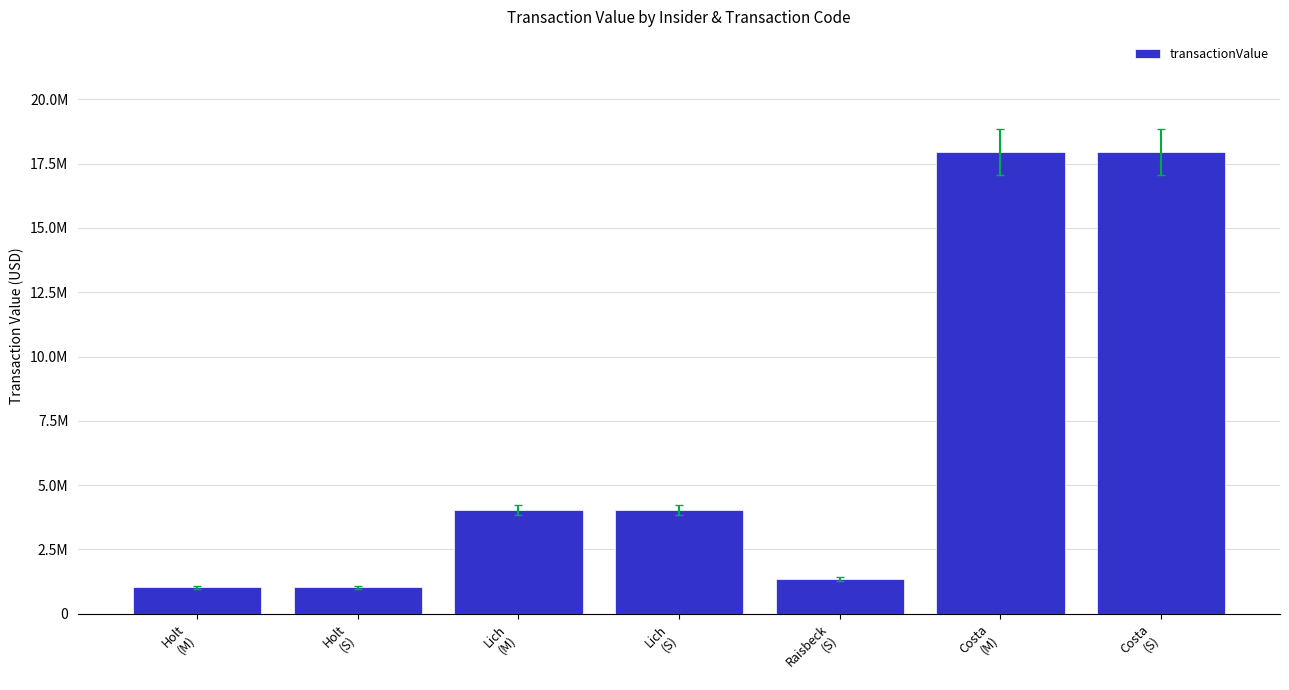

Are the bars horizontal?

No